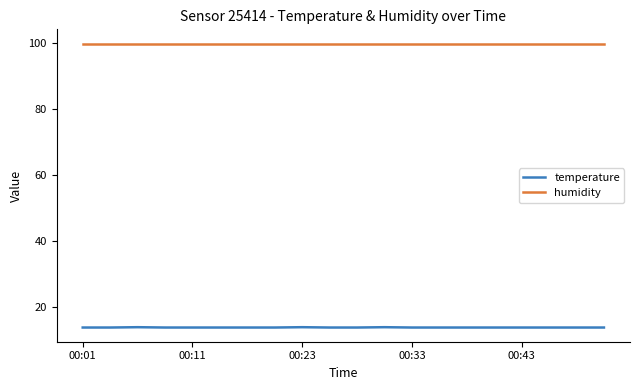

True or false: temperature and humidity cross at least once.

False